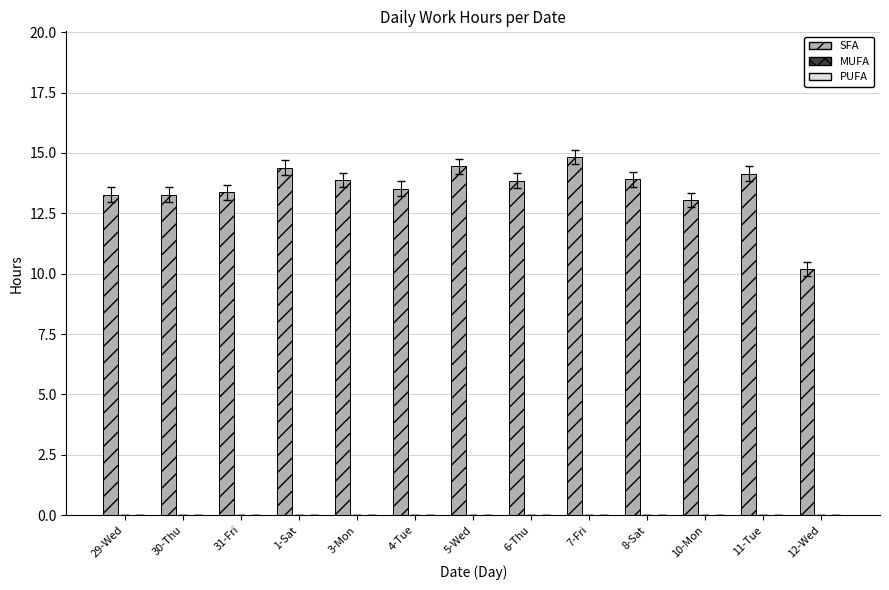

Approximately how many times larger is the value at 10-Mon compared to 11-Tue?

0.9